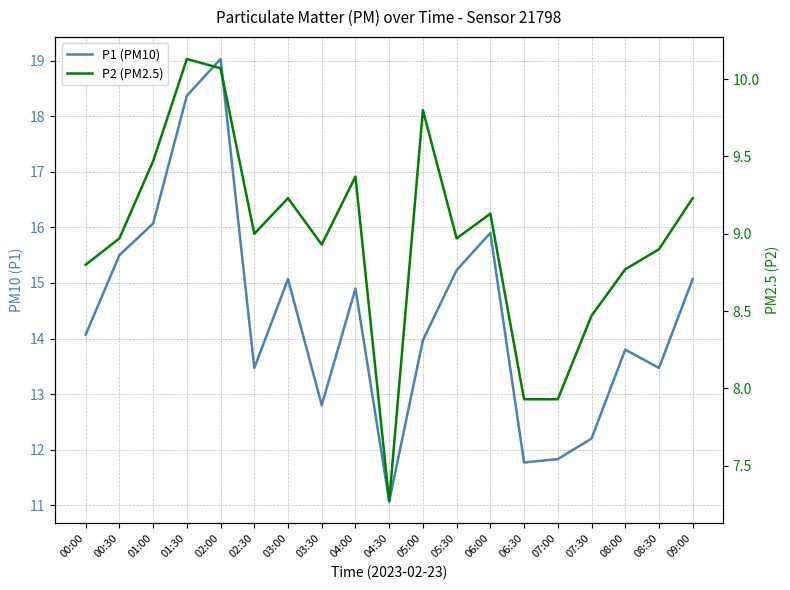

At how many categories does at least one series exceed 11?

19